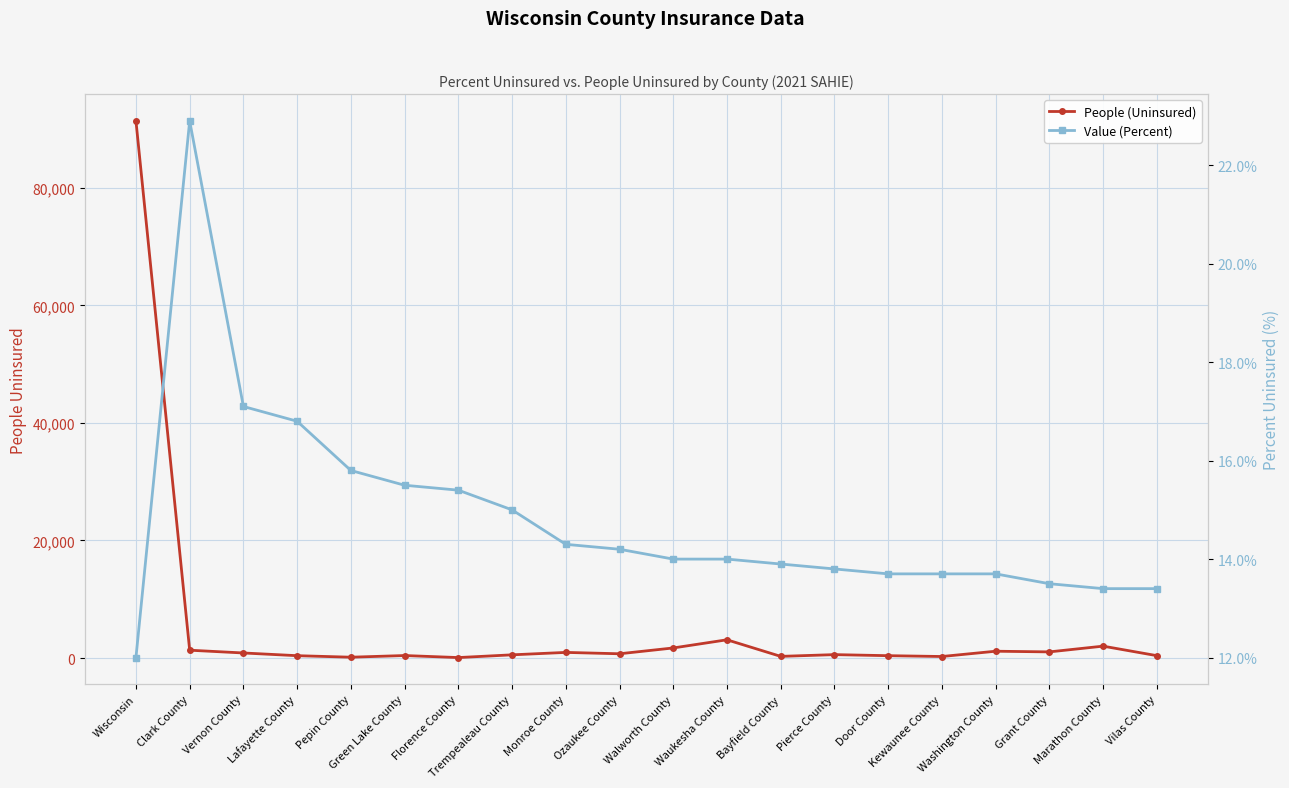

At which category does the chart reach its peak across all series?

Wisconsin